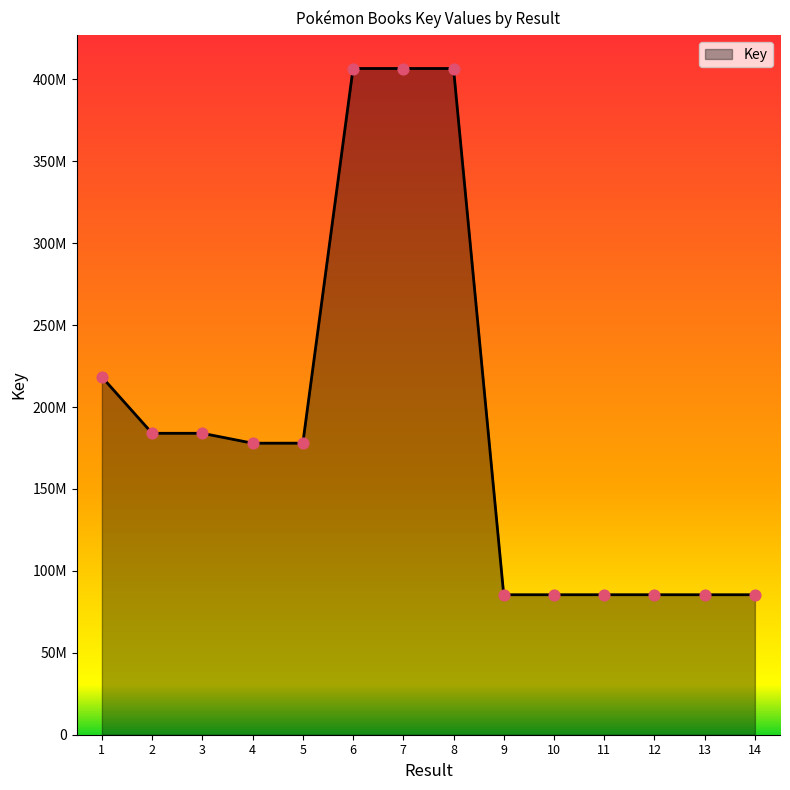

Is this an area chart (filled region under the line)?

Yes